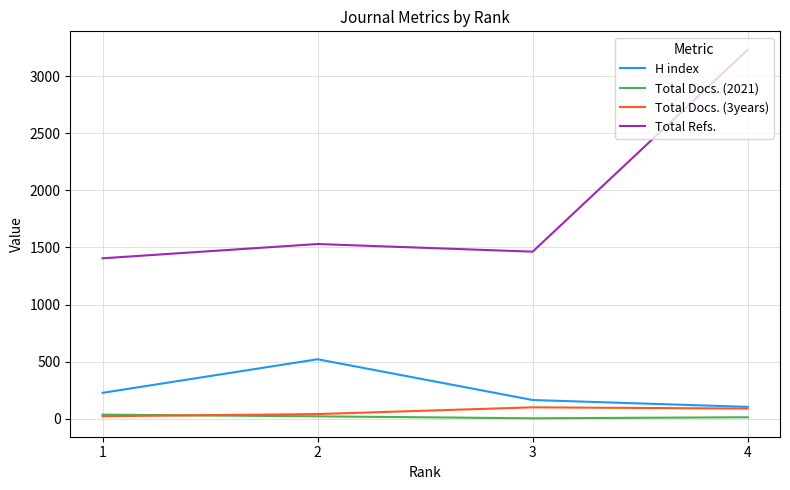

Is the value of Total Refs. at 4 greater than the value of Total Docs. (3years) at 2?

Yes